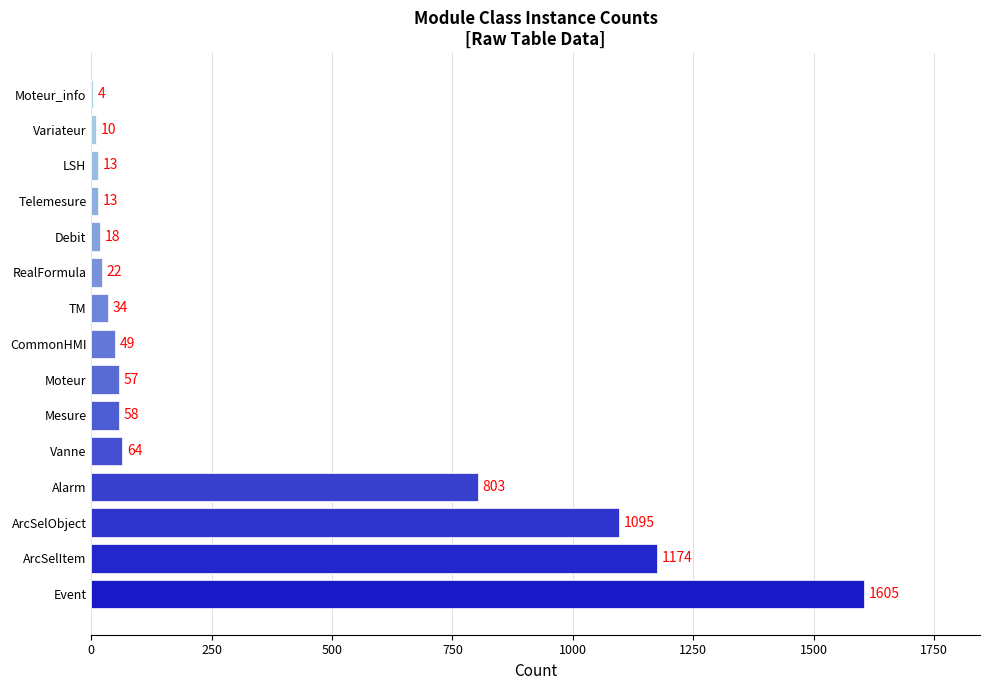

True or false: the data shows 803 at Alarm.

True